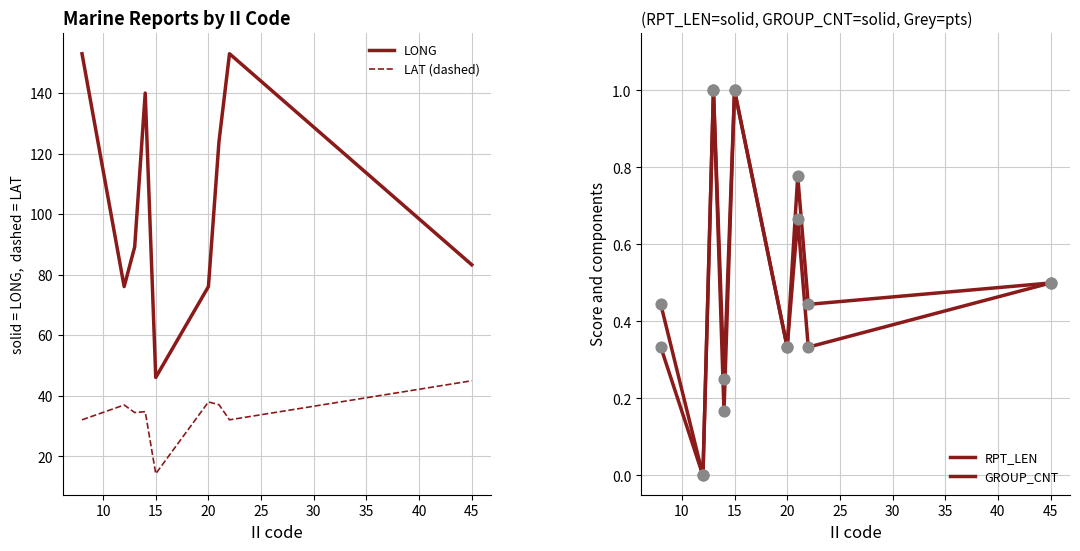

Which series reaches the maximum Y coordinate?

LONG